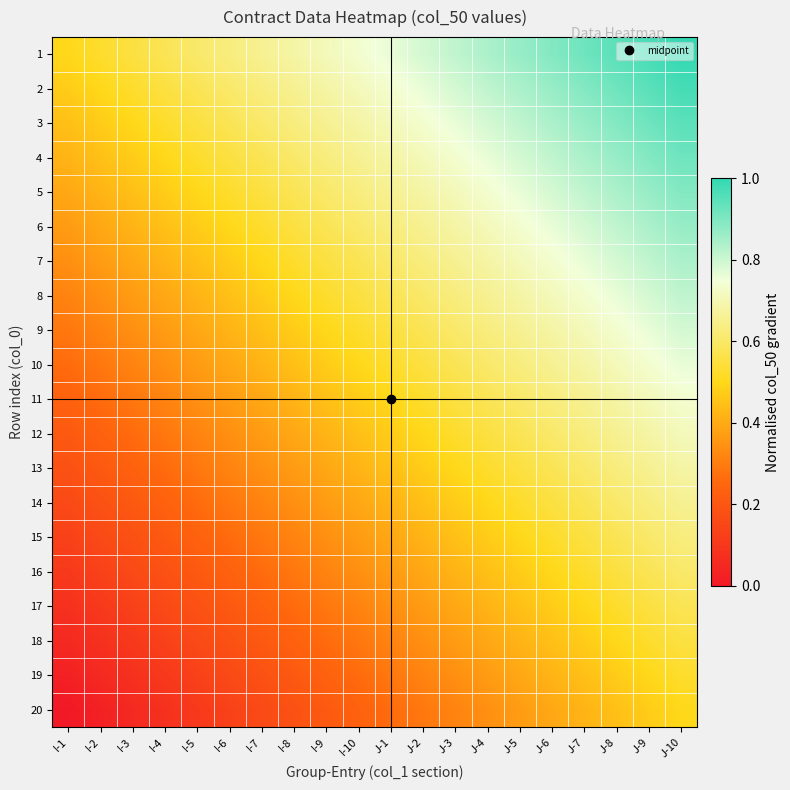

At I-6, list the series in order from largest to smallest.

1, 2, 3, 4, 5, 6, 7, 8, 9, 10, 11, 12, 13, 14, 15, 16, 17, 18, 19, 20